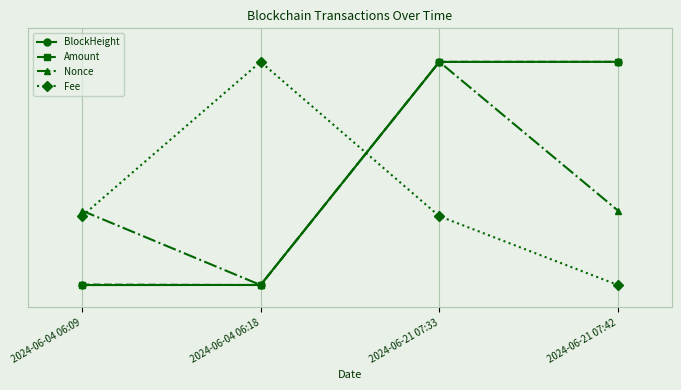

At 2024-06-04 06:18, list the series in order from largest to smallest.

Fee, BlockHeight, Amount, Nonce